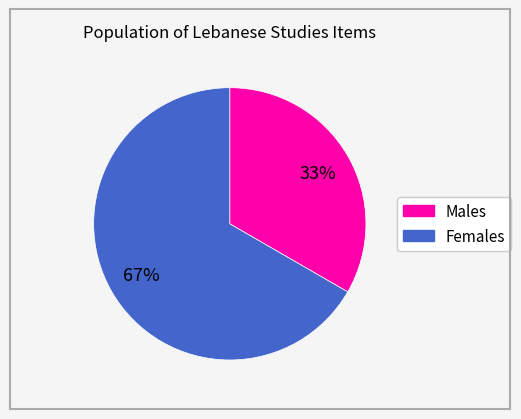

Is there any slice that represents more than half of the pie?

Yes